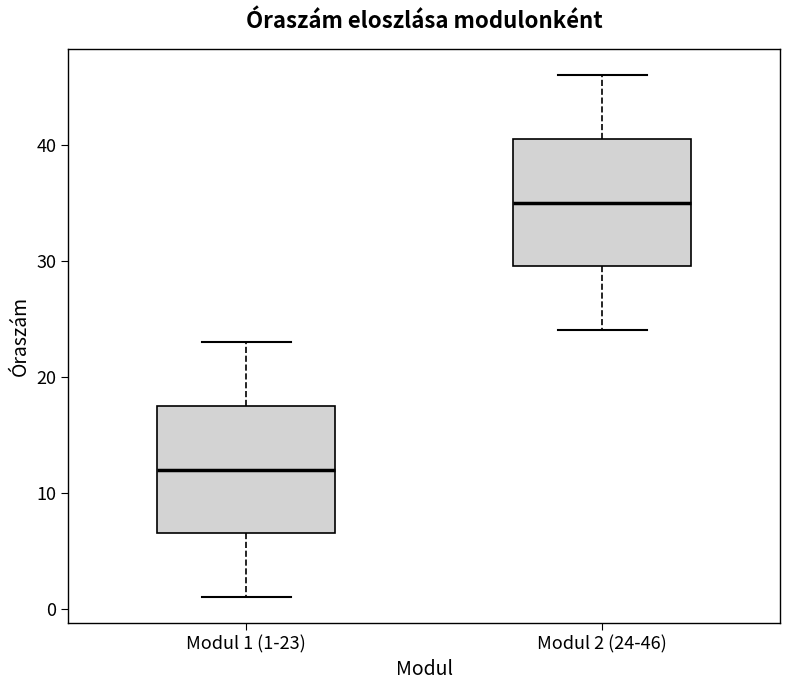

Reading left to right, read every box against the y-axis: the position of its median line, the range the box covers, and the ends of its whiskers. The values are not printed on the chart, so give them approximately, as read against the axis.

Modul 1 (1-23): median 12, box 7 to 18, whiskers 1 to 23
Modul 2 (24-46): median 35, box 30 to 41, whiskers 24 to 46